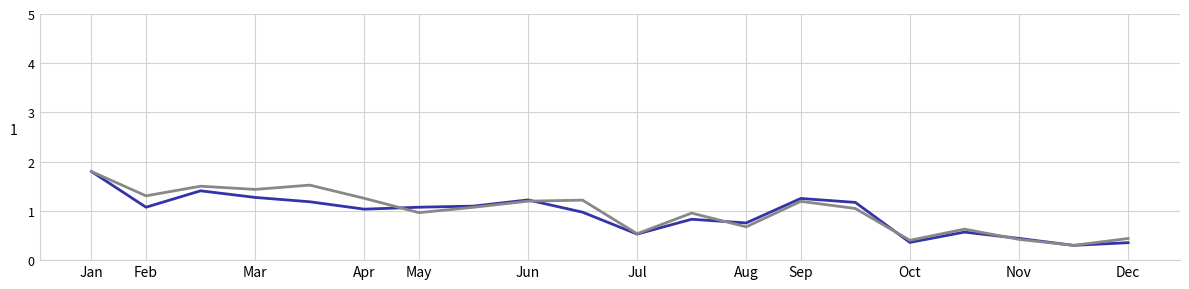

What is the greatest value displayed?

1.8